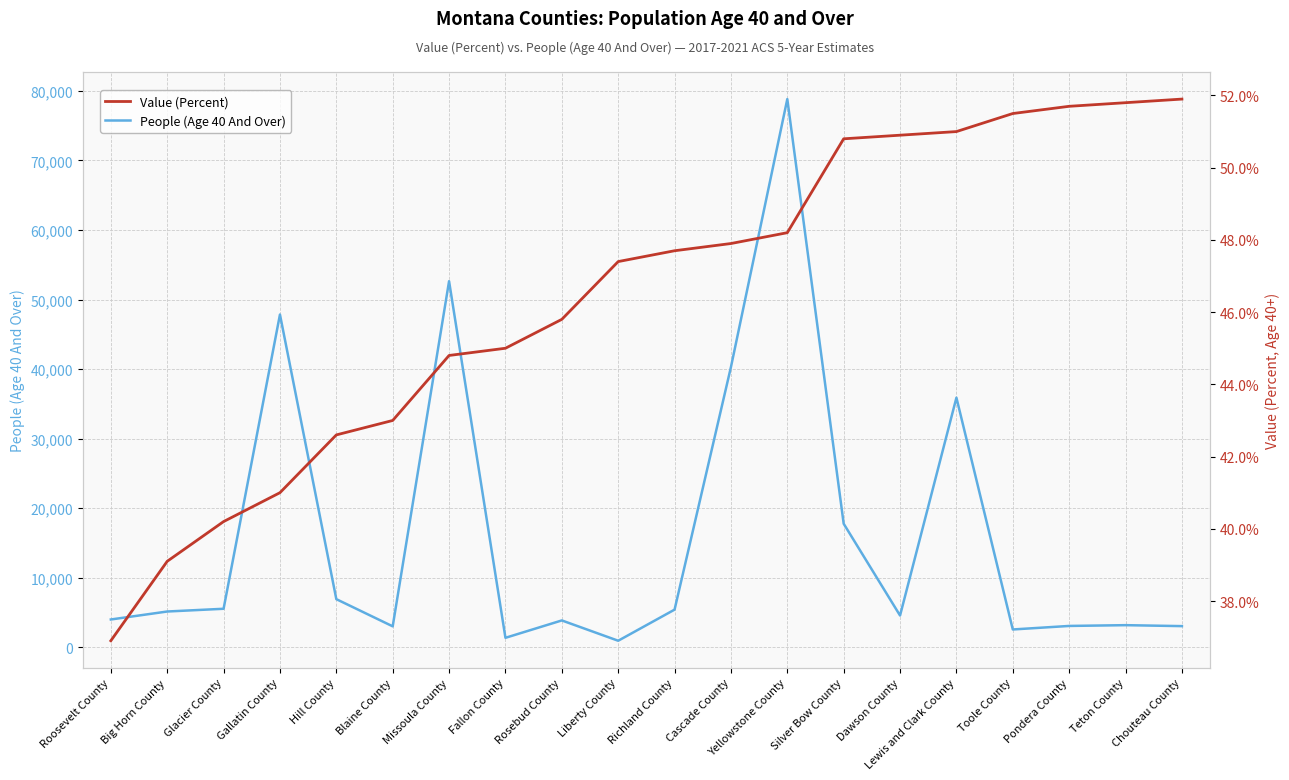

How many values in the People (Age 40 And Over) series are below 5162?

10